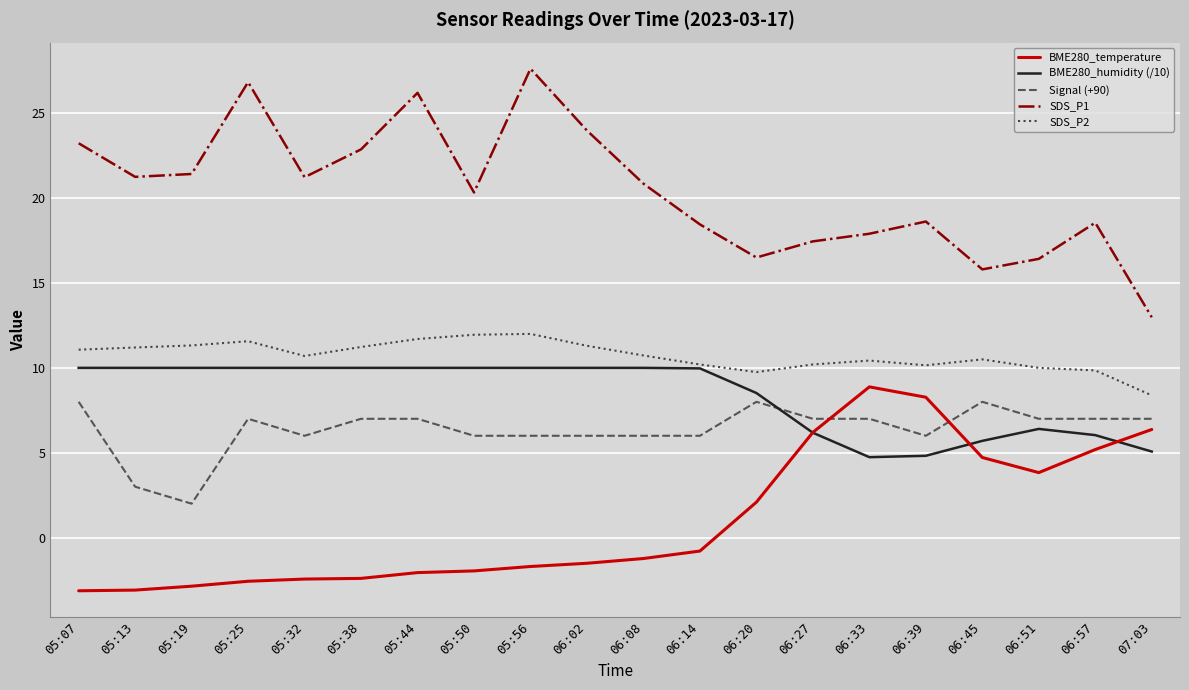

Which series has the largest total across all categories?

SDS_P1